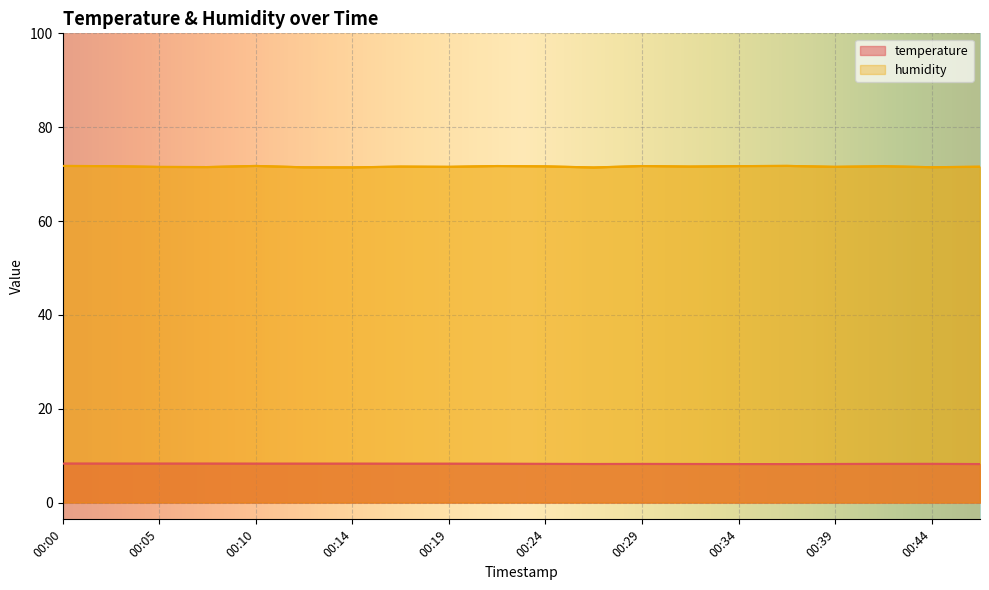

Rank the series at 00:10 from highest to lowest value.

humidity, temperature